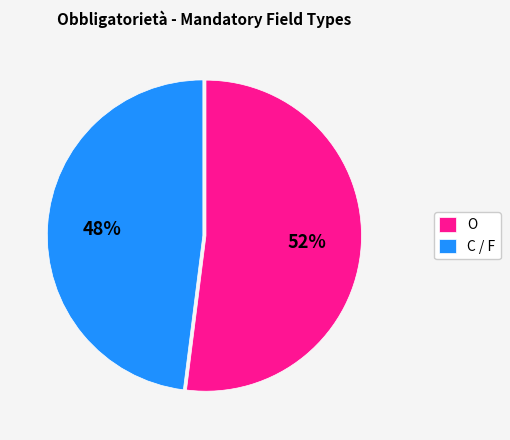

Is there any slice that represents more than half of the pie?

Yes